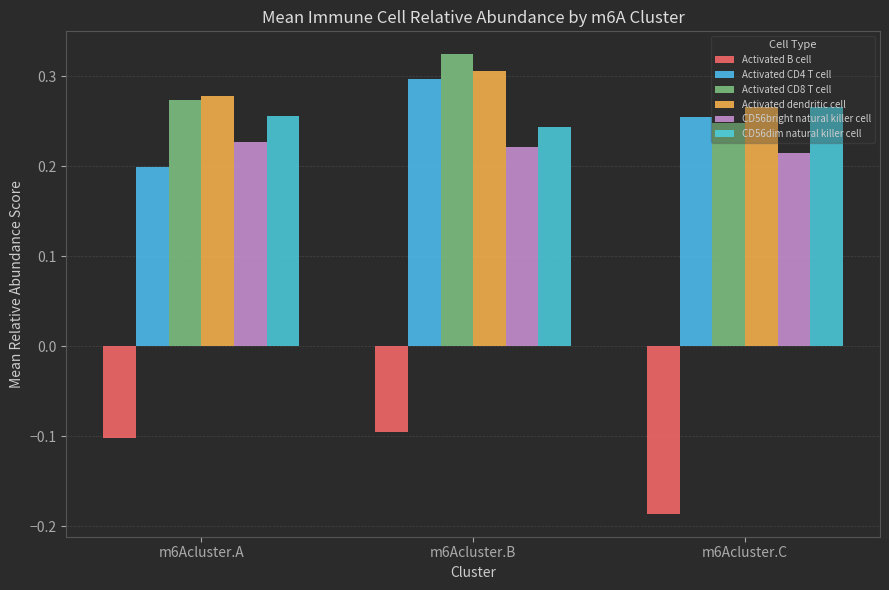

Which series has the largest total across all categories?

Activated dendritic cell